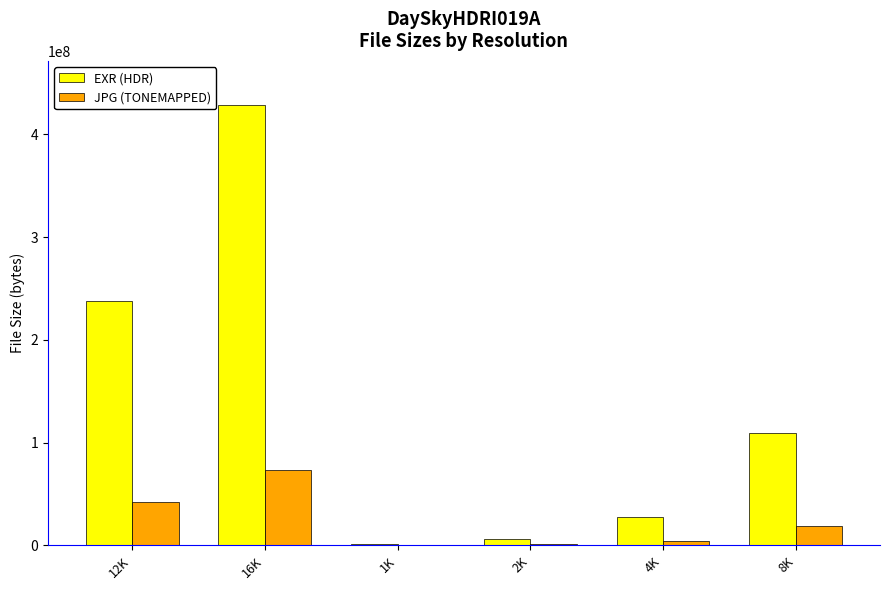

Is it true that JPG (TONEMAPPED) equals 1153863 at 2K?

True